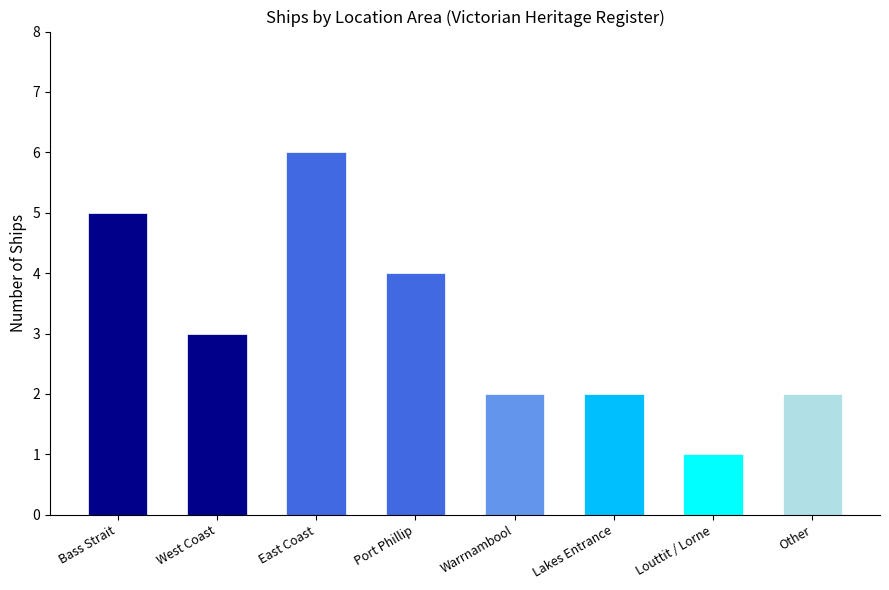

At which label does the data first exceed 3?

Bass Strait